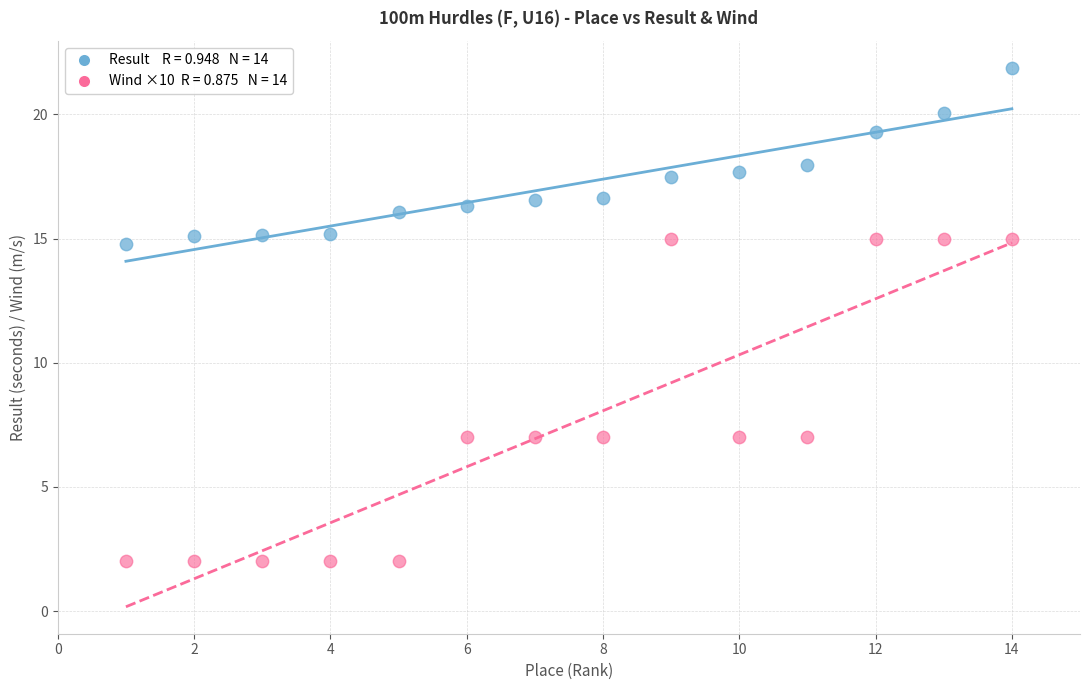

Across all data points, what is the range of Y values (max minus min)?

19.9